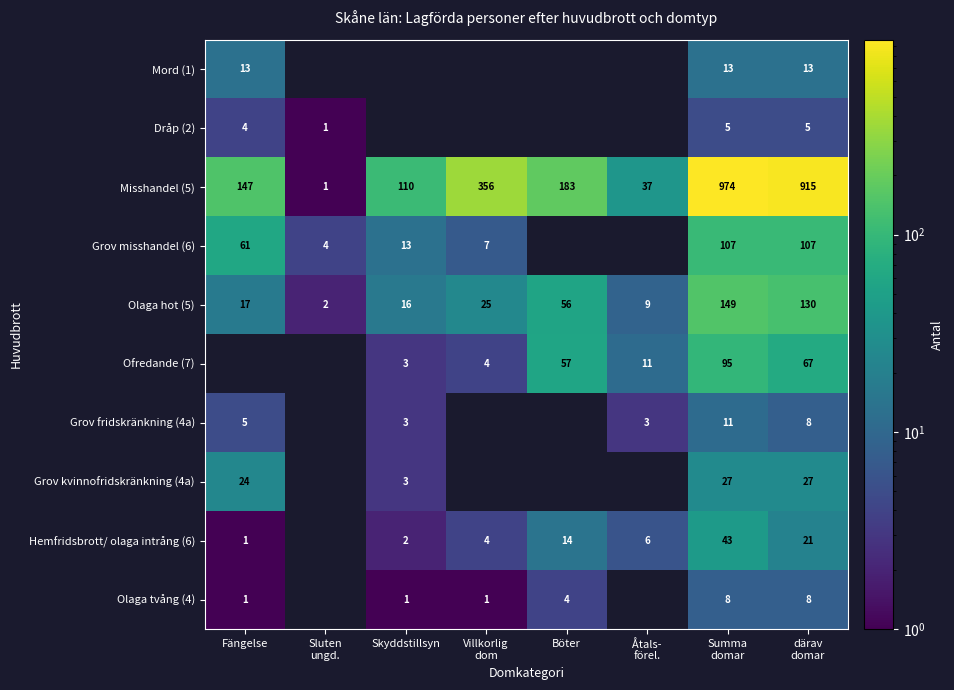

The value of Hemfridsbrott/ olaga intrång (6) at Skyddstillsyn is 2. True or false?

True